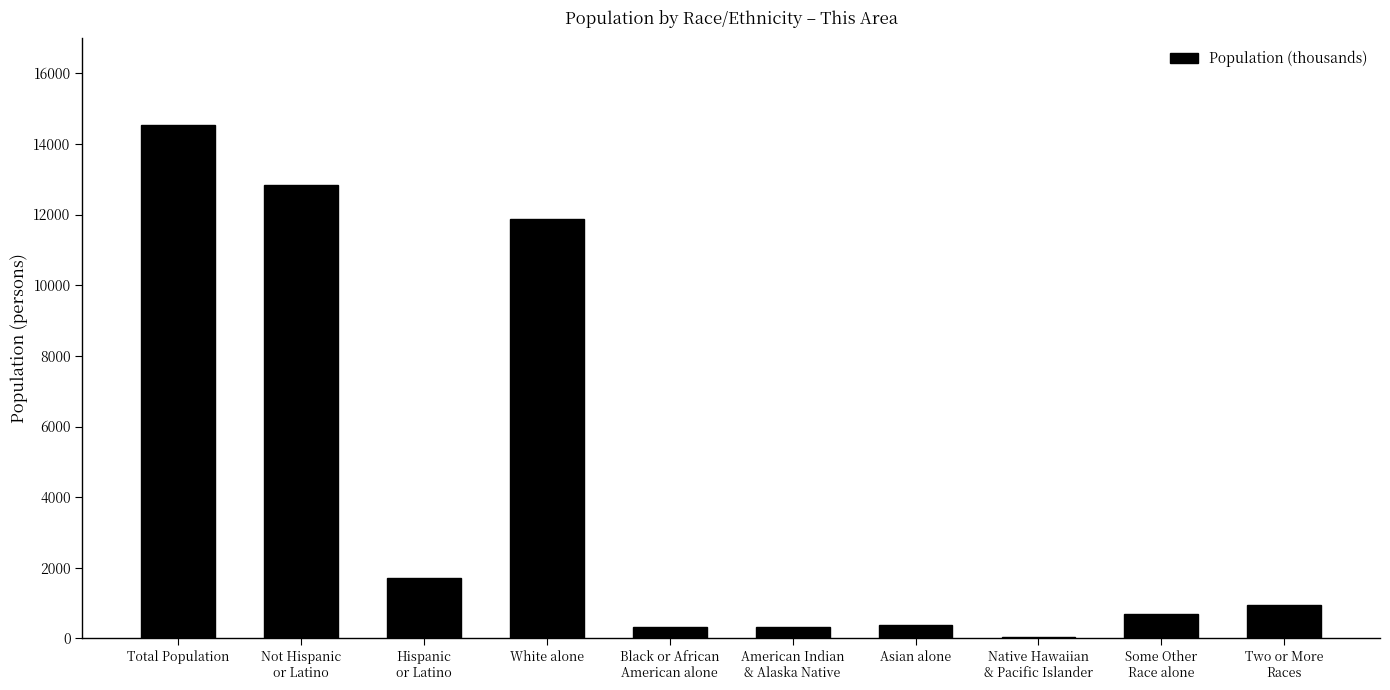

The value at Total Population is 14544. True or false?

True